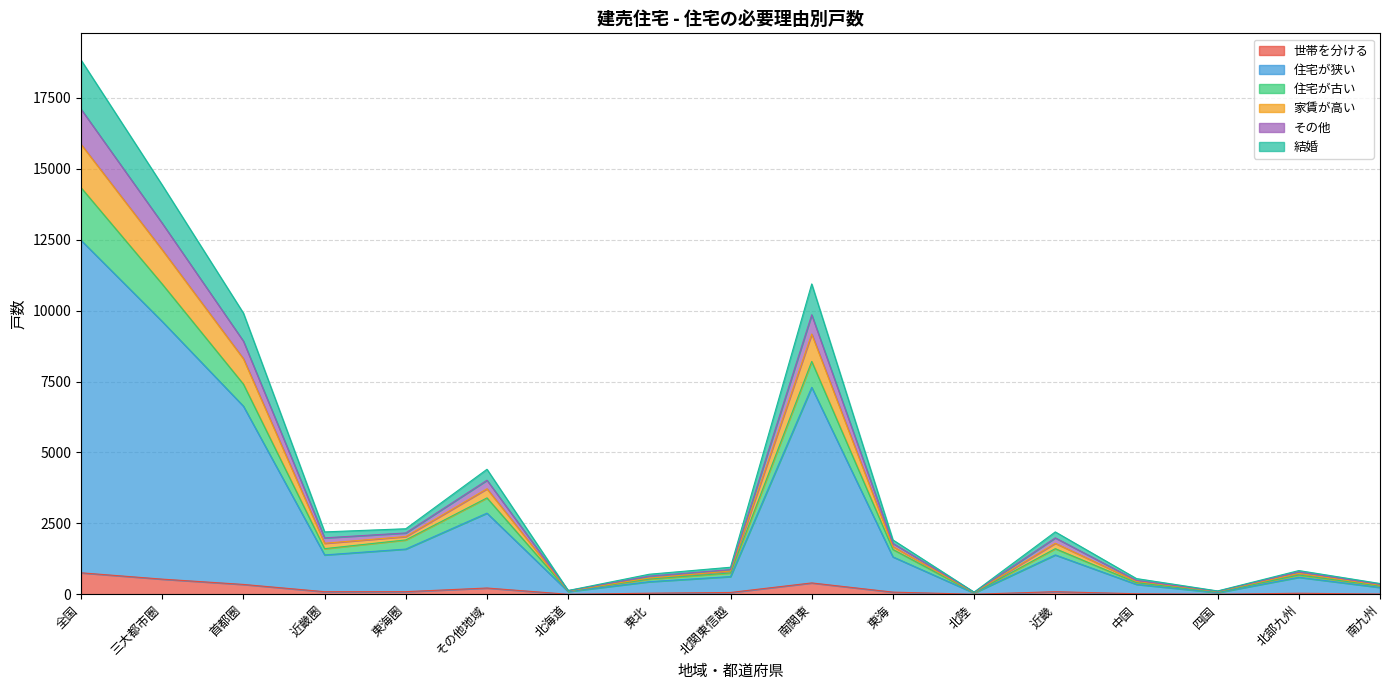

What is the label of the 12th point from the left?

北陸